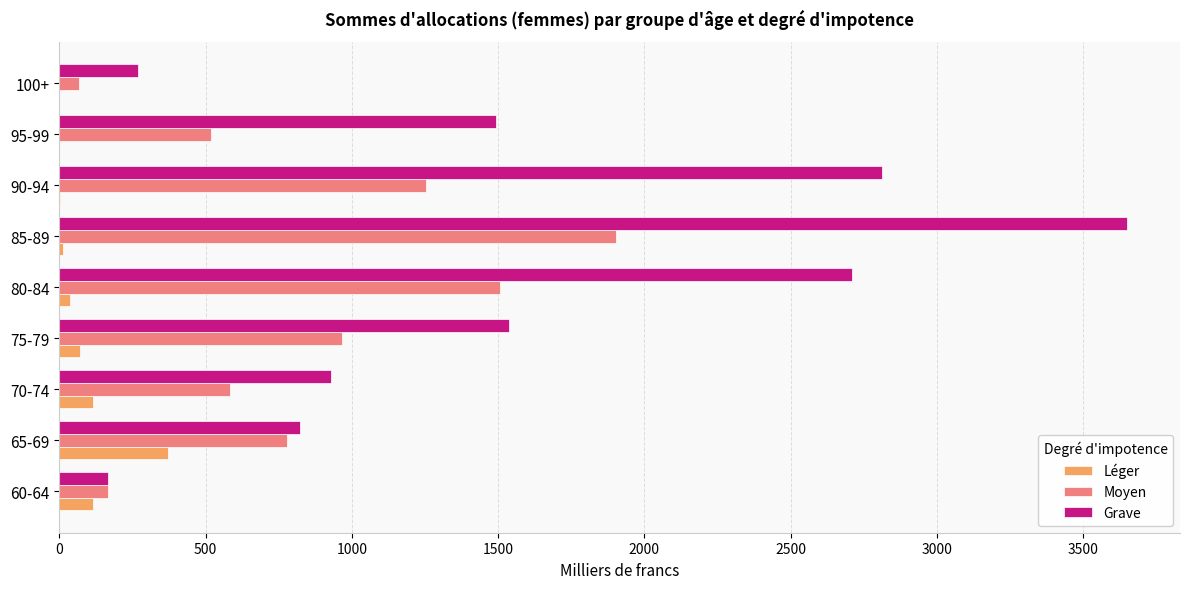

What are all the series names shown in the legend?

Léger, Moyen, Grave